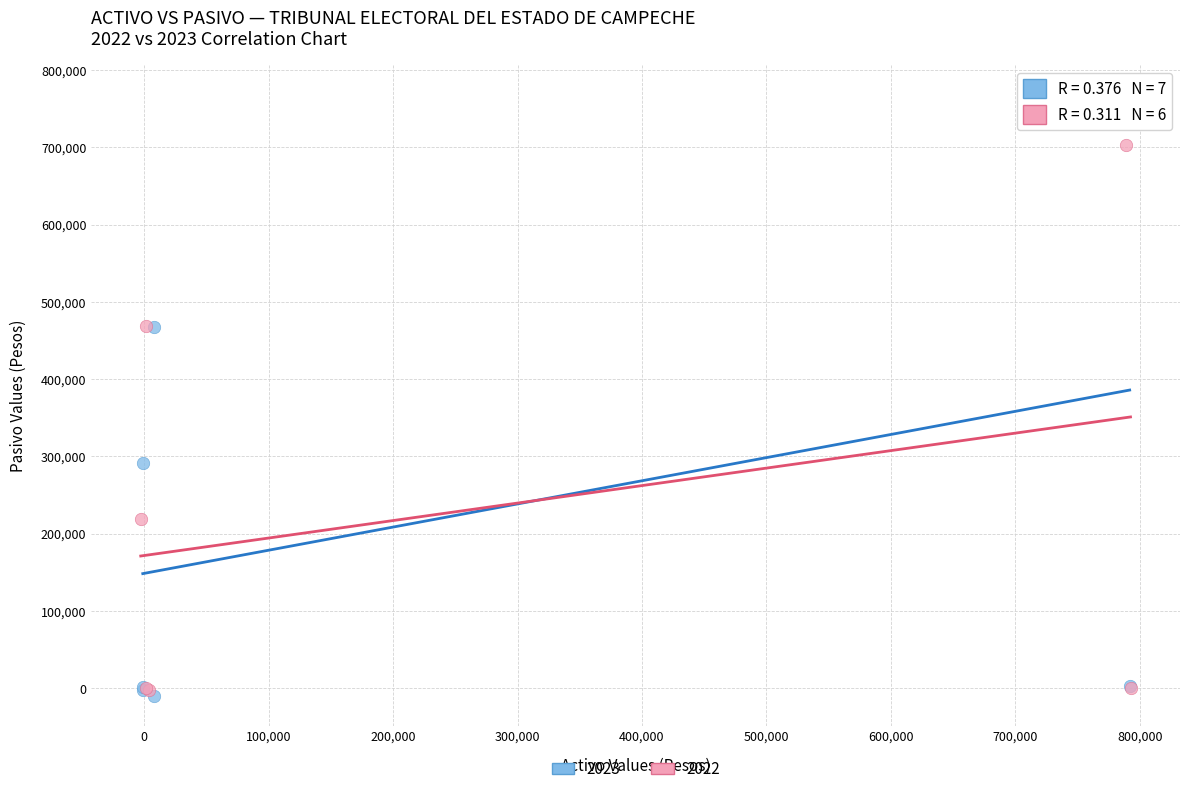

Which series has the widest spread of Y values?

2023